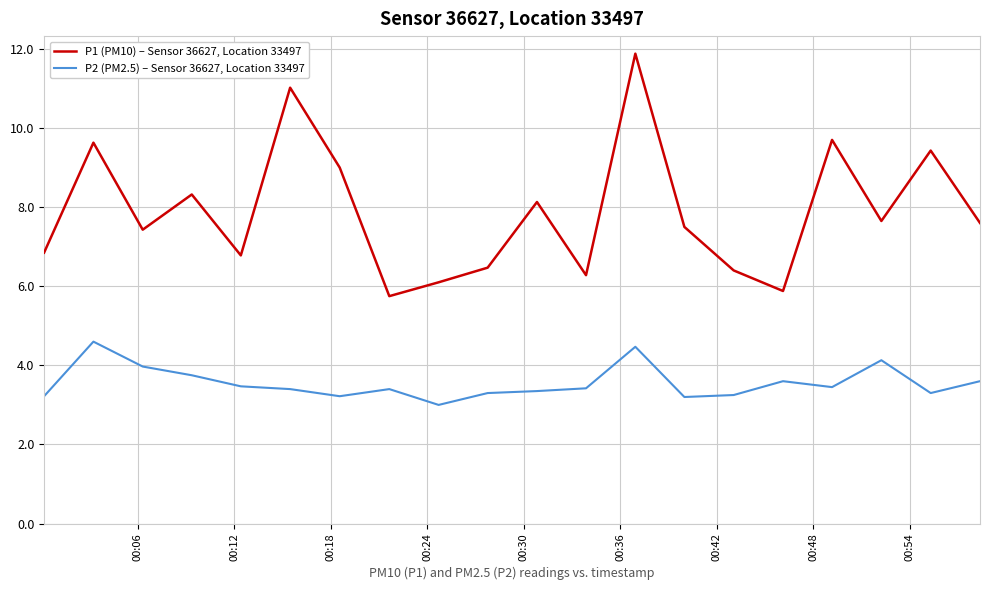

Which series has the largest range (max minus min)?

P1 (PM10) – Sensor 36627, Location 33497